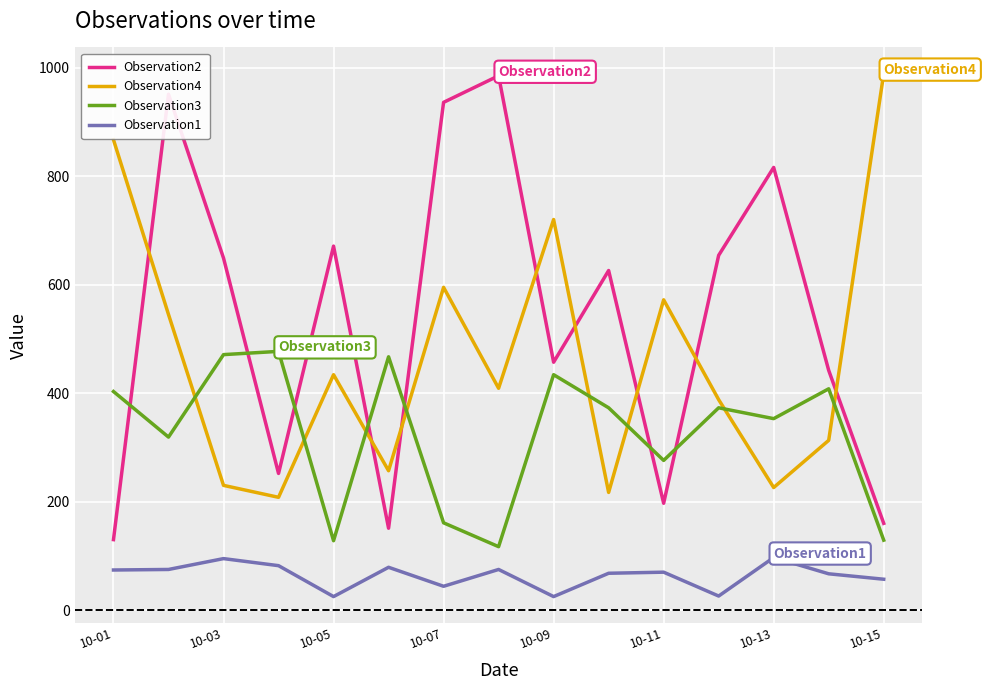

Which series has the widest spread of values?

Observation2